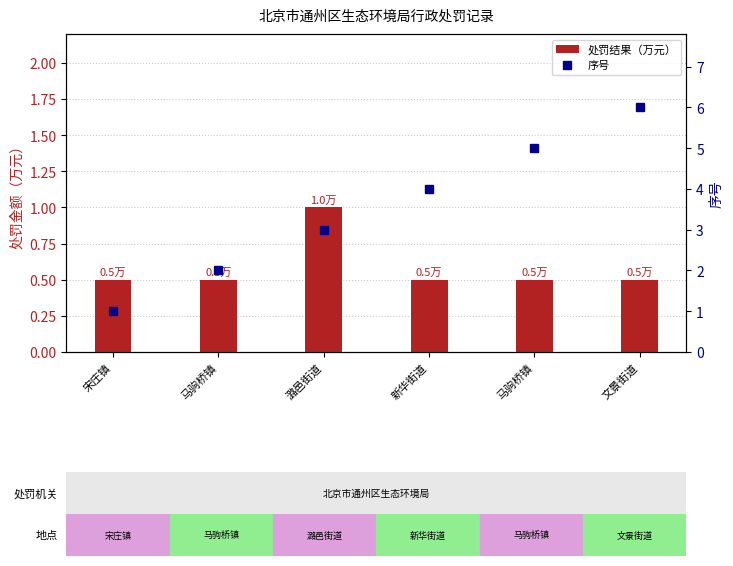

The 序号 series shows 2.7 at 马驹桥镇. True or false?

False